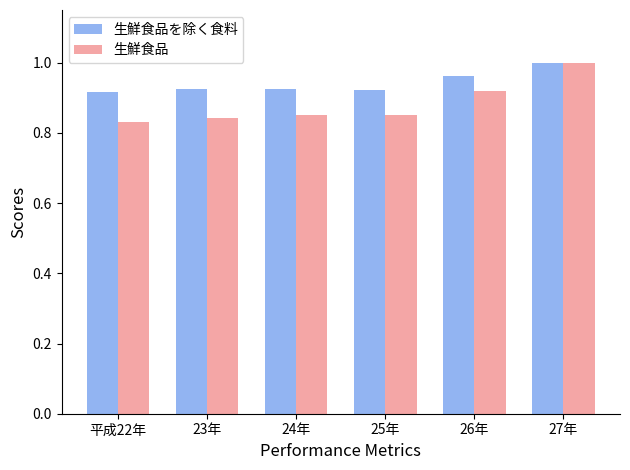

List the labels in order of 生鮮食品を除く食料 value, largest first.

27年, 26年, 23年, 24年, 25年, 平成22年